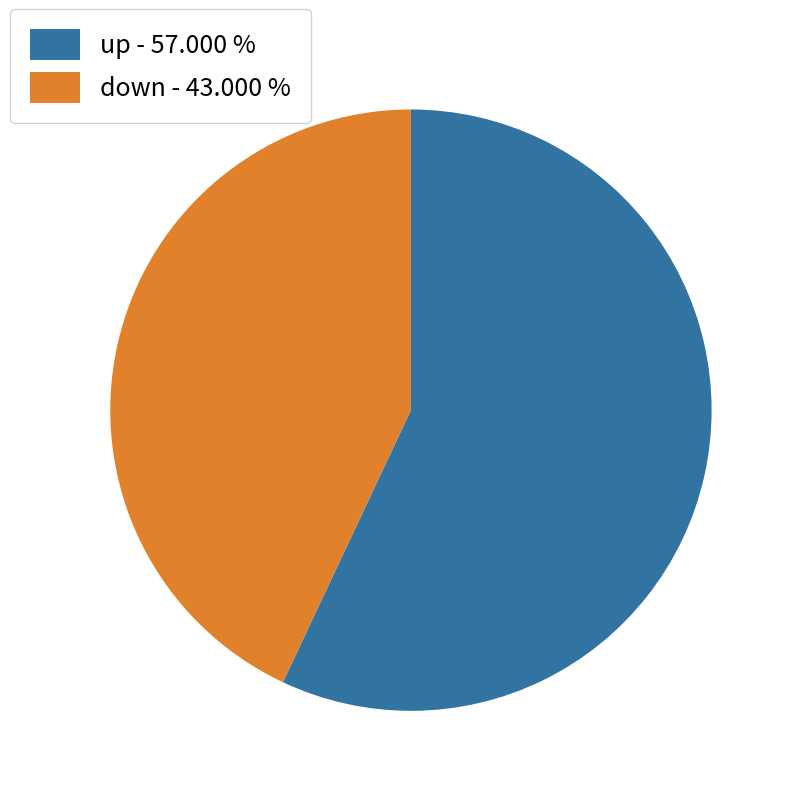

Rank the categories by value from lowest to highest.

down, up